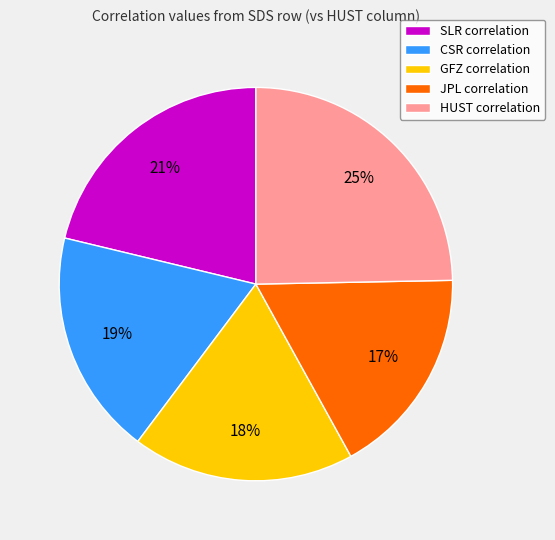

Do JPL correlation and CSR correlation together represent more than half of the pie?

No